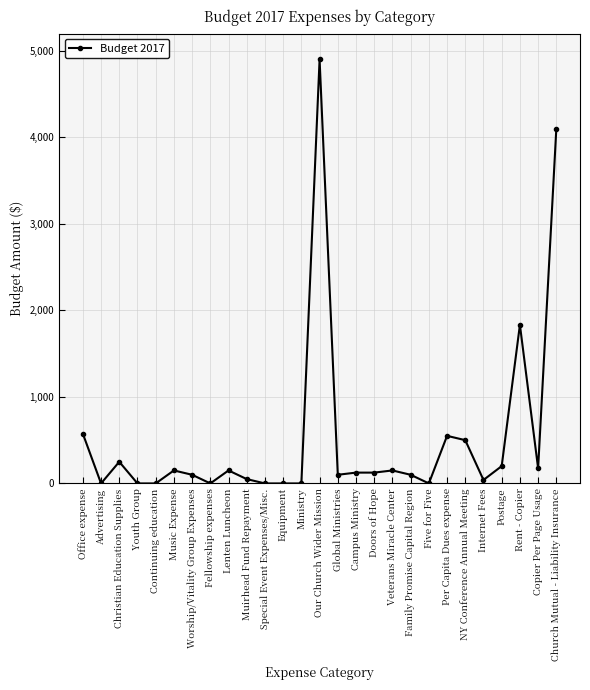

How many distinct data groups are displayed?

1